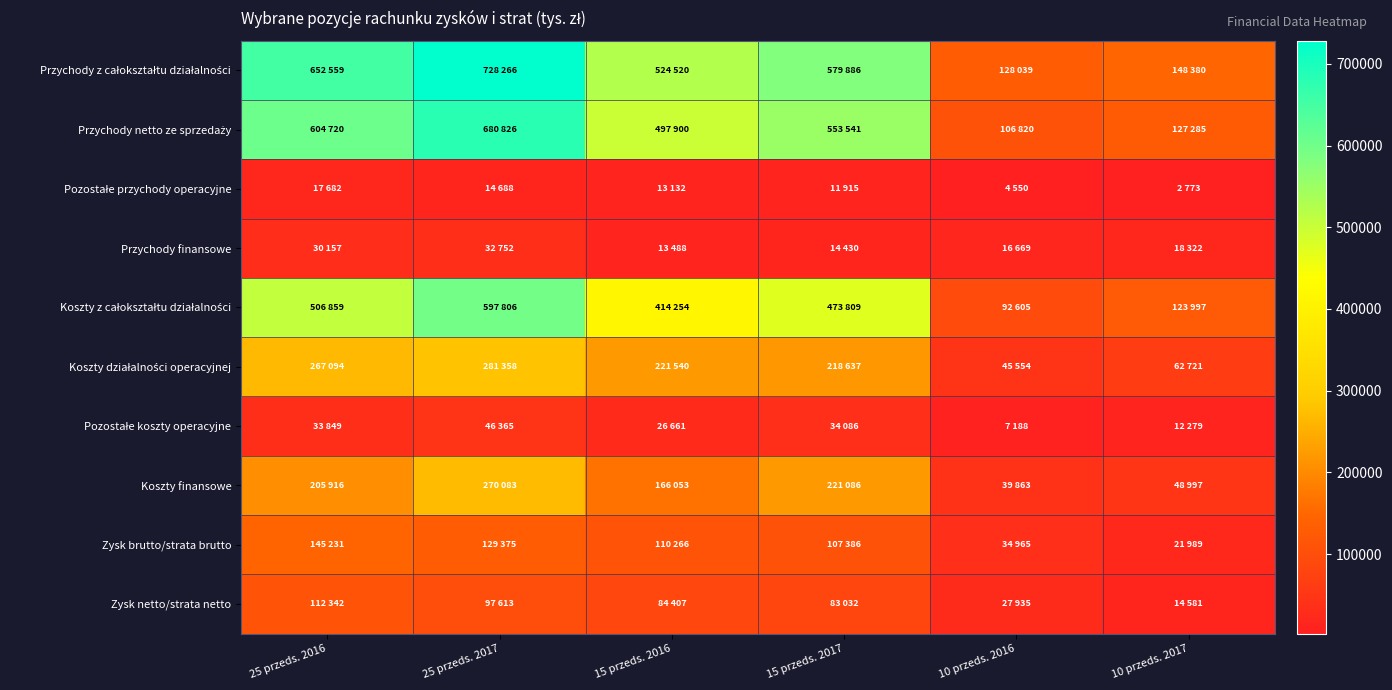

Which series has the largest range (max minus min)?

Przychody z całokształtu działalności